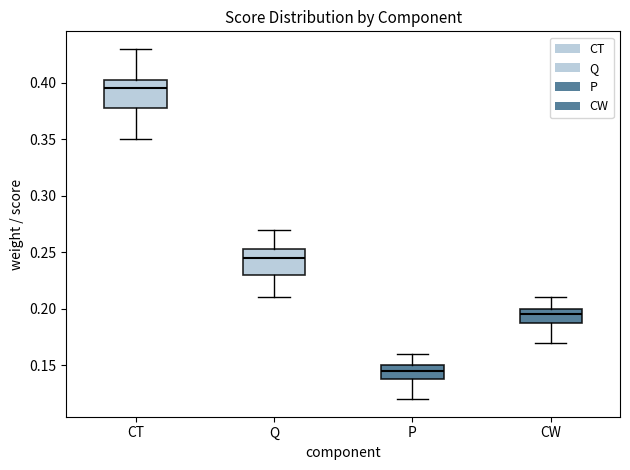

Reading left to right, read every box against the y-axis: the position of its median line, the range the box covers, and the ends of its whiskers. The values are not printed on the chart, so give them approximately, as read against the axis.

CT: median 0.395, box 0.380 to 0.405, whiskers 0.350 to 0.430
Q: median 0.245, box 0.230 to 0.255, whiskers 0.210 to 0.270
P: median 0.145, box 0.140 to 0.150, whiskers 0.120 to 0.160
CW: median 0.195, box 0.190 to 0.200, whiskers 0.170 to 0.210